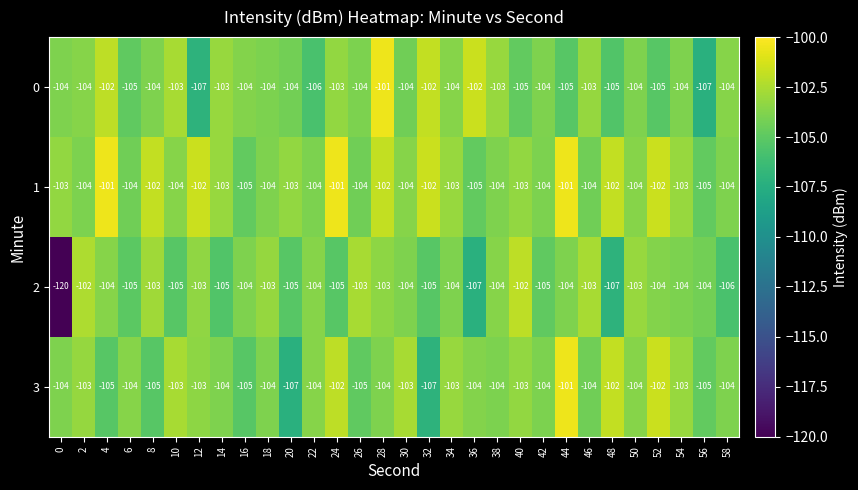

What is the difference between the maximum and minimum values in the 3 series?

6